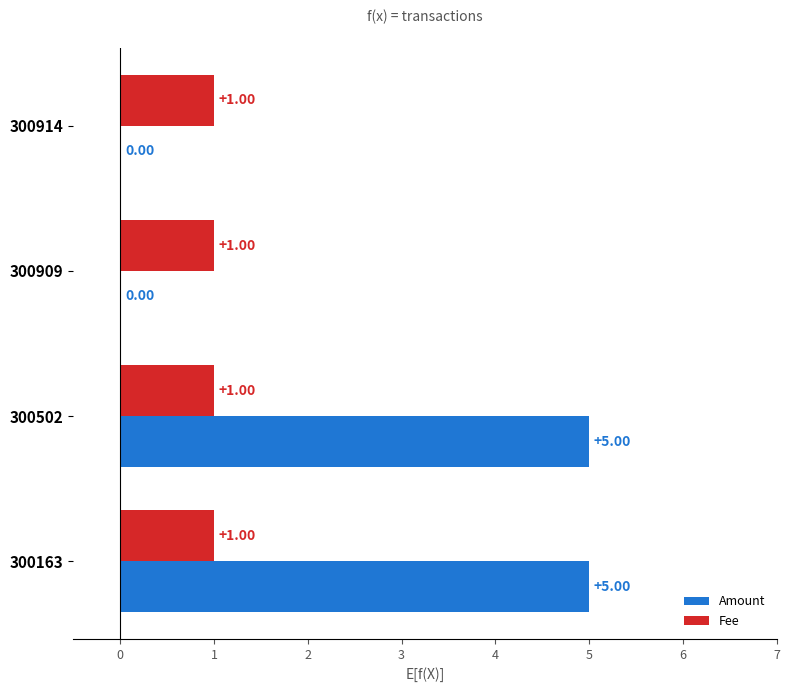

What is the total value across all series at 300502?

6